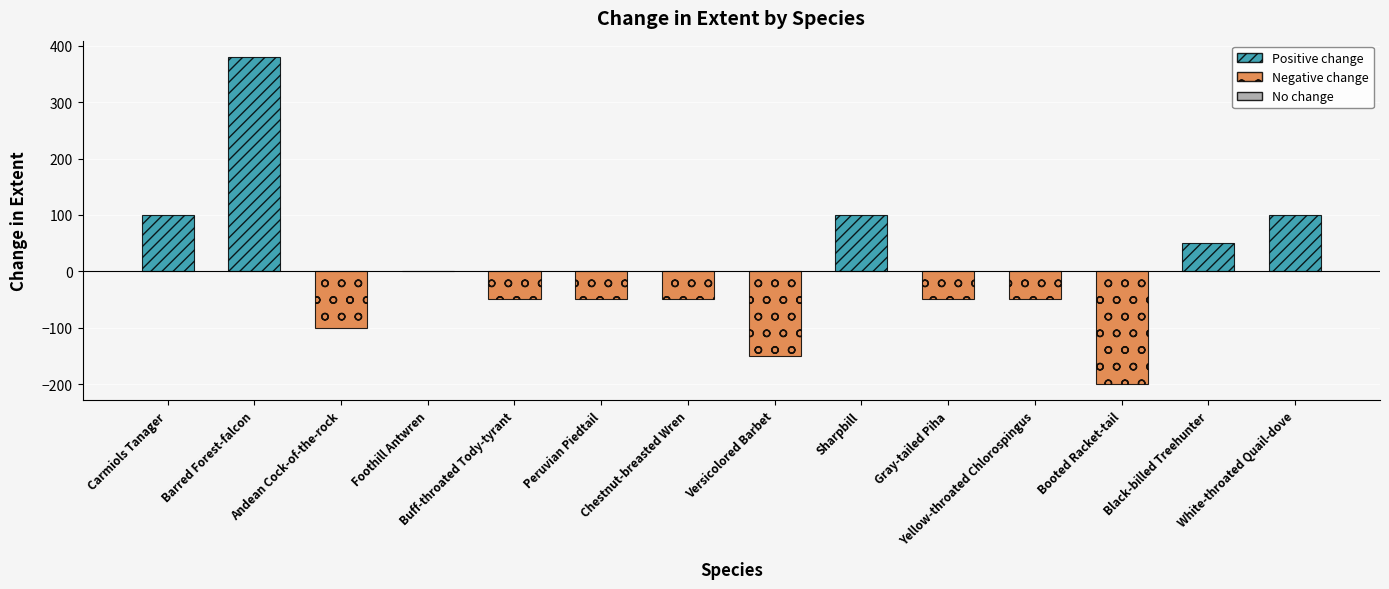

How many bars are there in total?

14